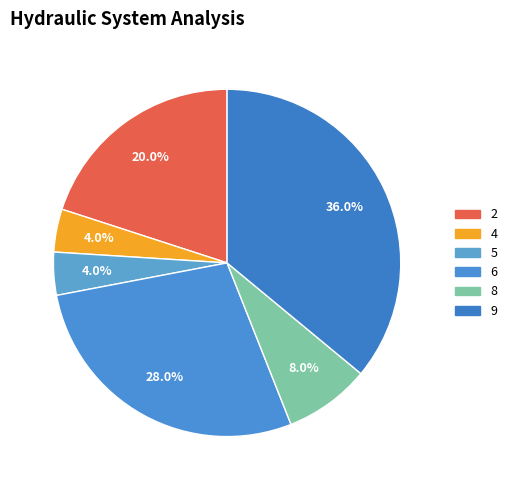

To the nearest percent, what portion does 8 represent?

8%